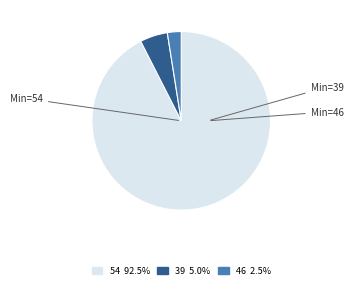

What is the ratio of the value at 39 5.0% to the value at 46 2.5%?

2.0